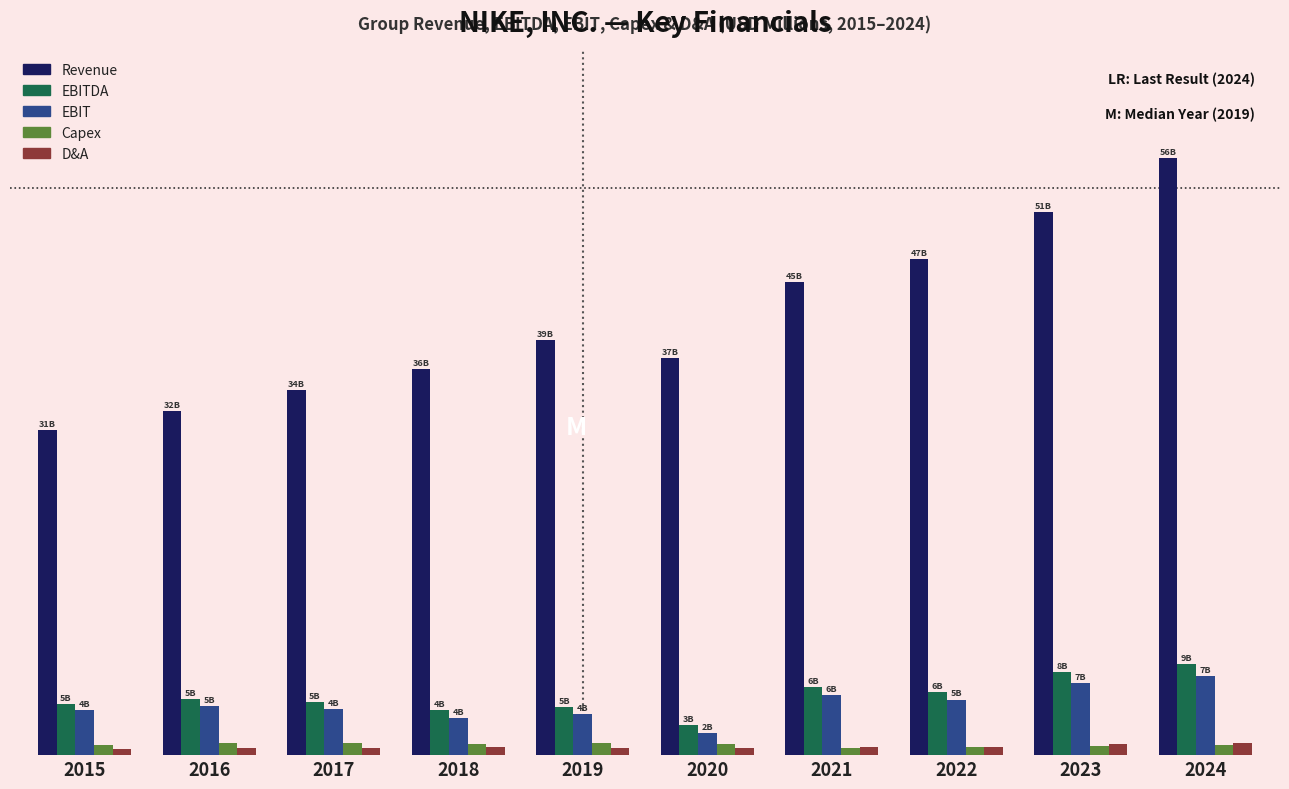

What are all the series names shown in the legend?

Revenue, EBITDA, EBIT, Capex, D&A